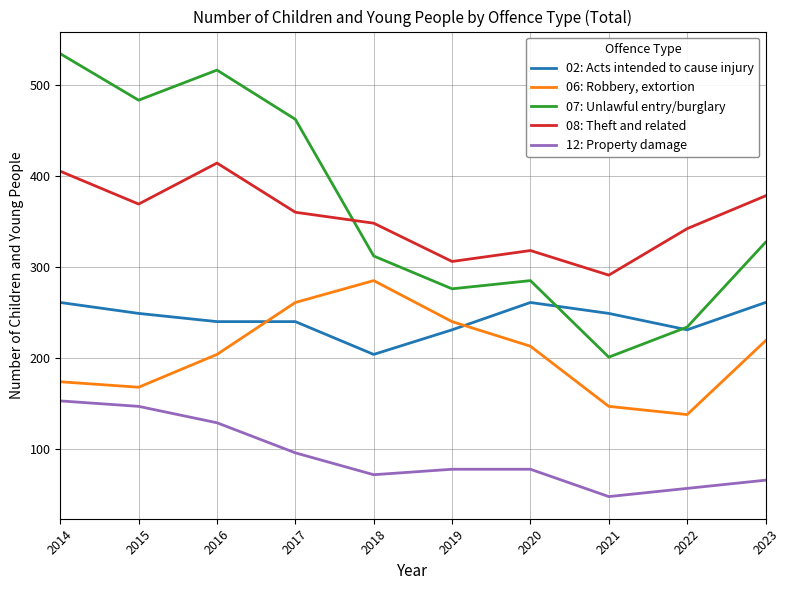

What is the total value across all series at 2014?

1527